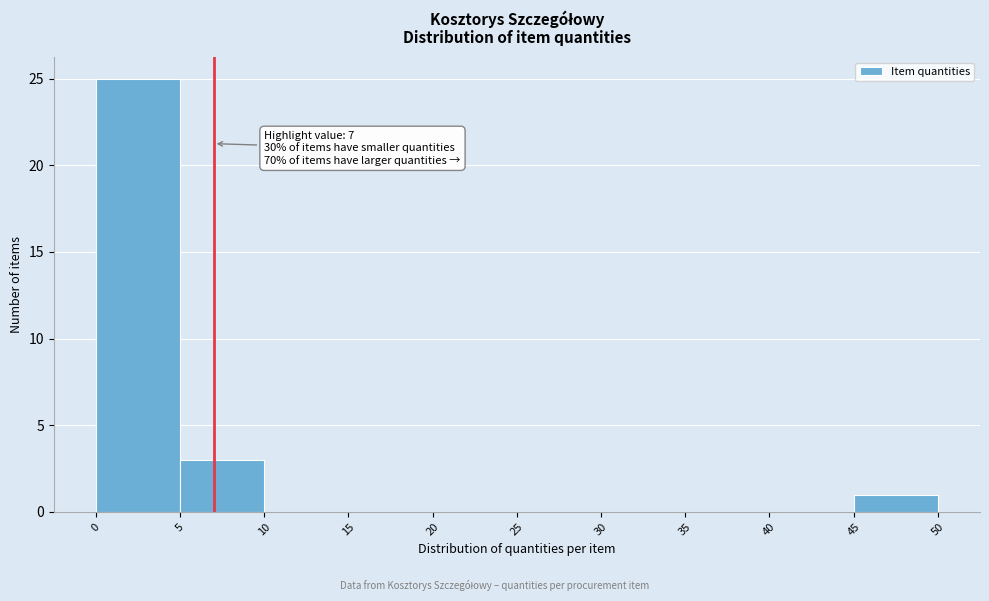

Which range on the x-axis has the tallest bar?

0 to 5